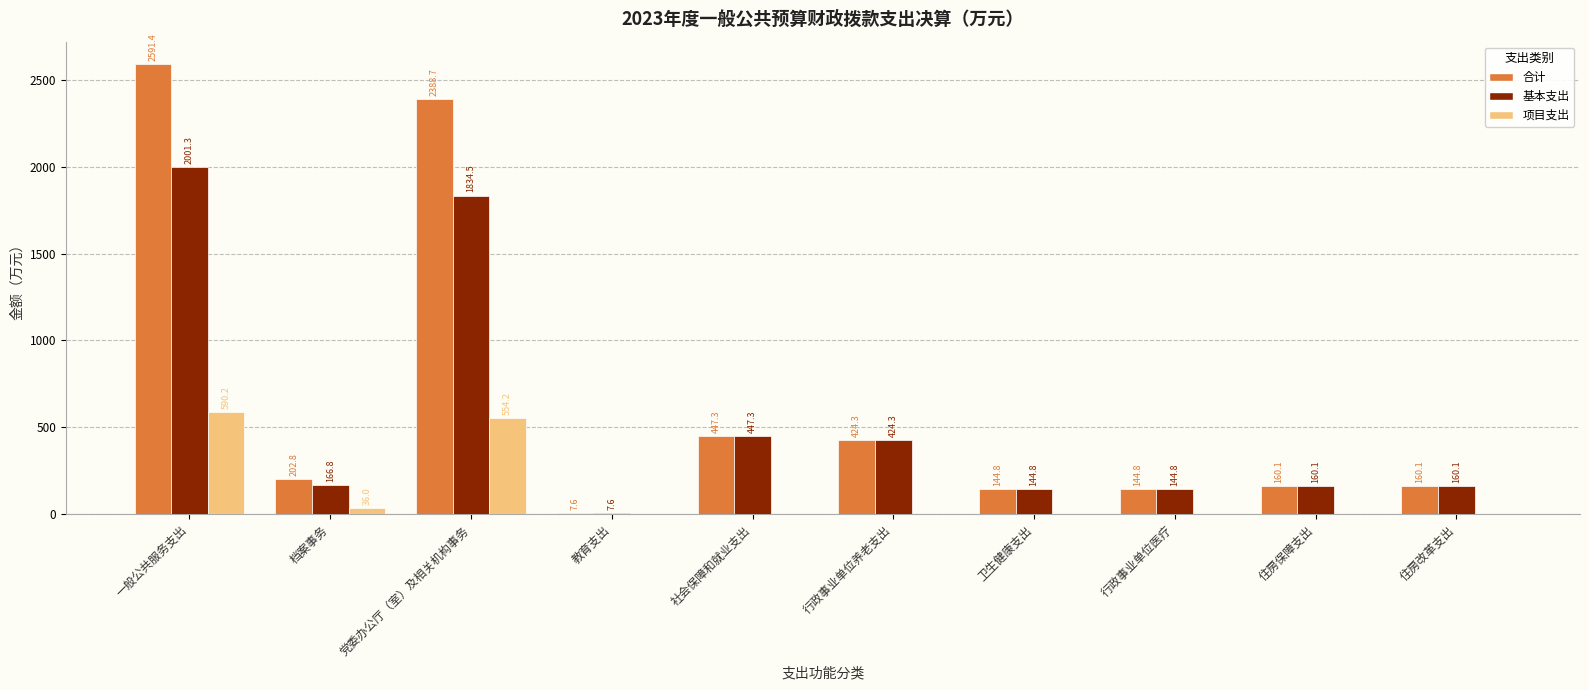

Read the 基本支出 value at 卫生健康支出.

144.8